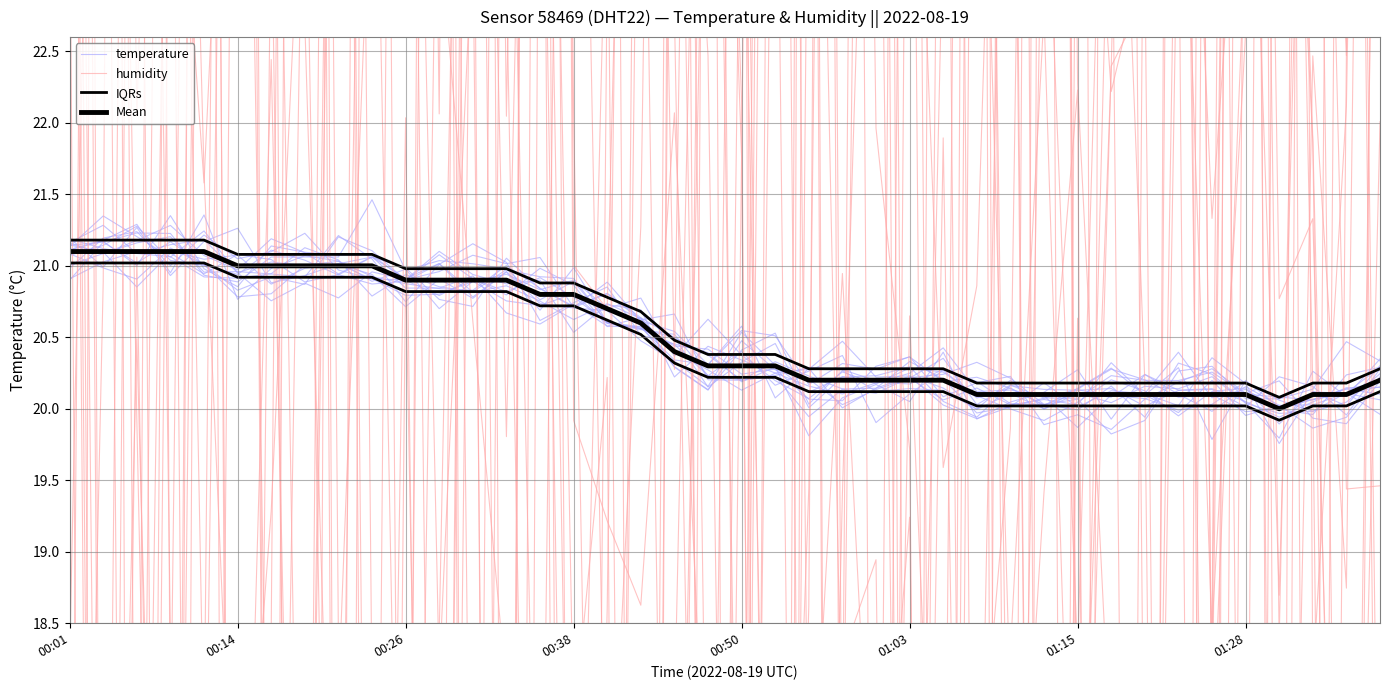

How many series are shown in this chart?

4